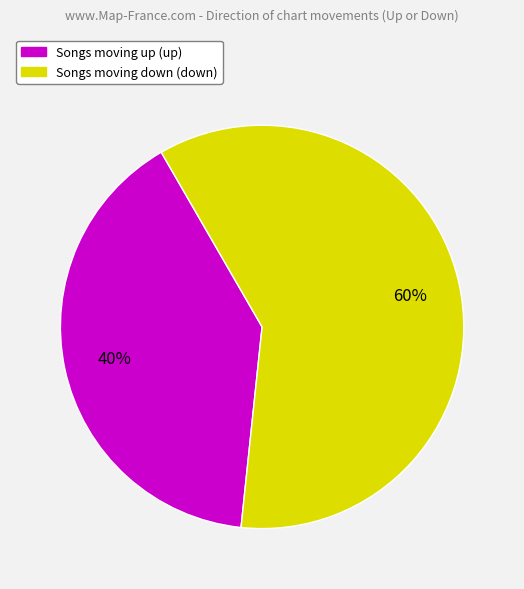

Which category has the smallest portion of the pie?

Songs moving up (up)